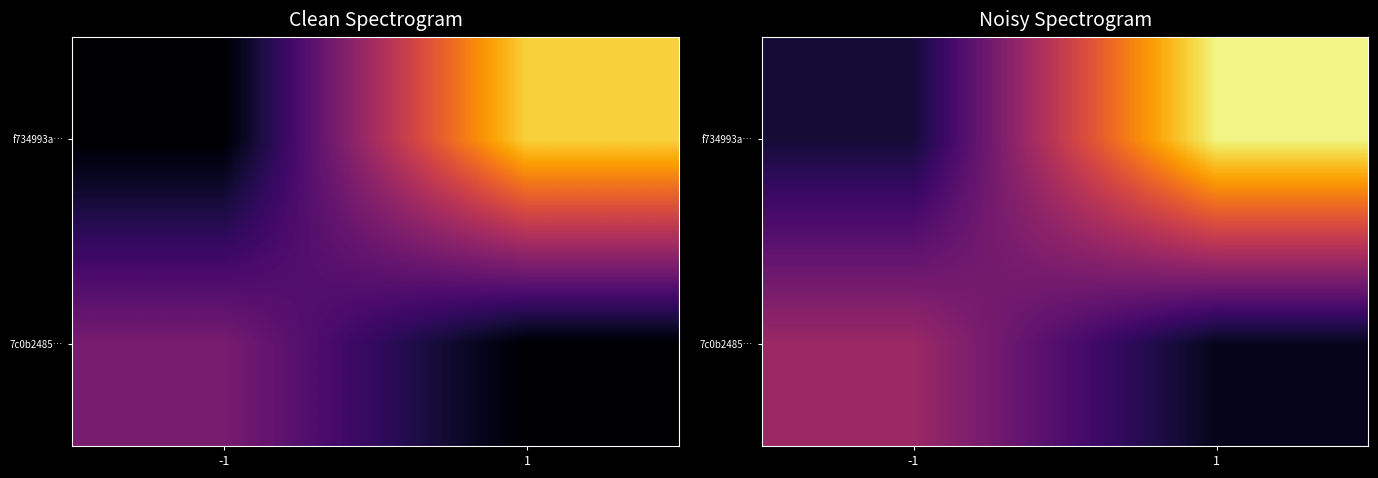

List the labels in order of 7c0b2485… value, smallest first.

1, -1